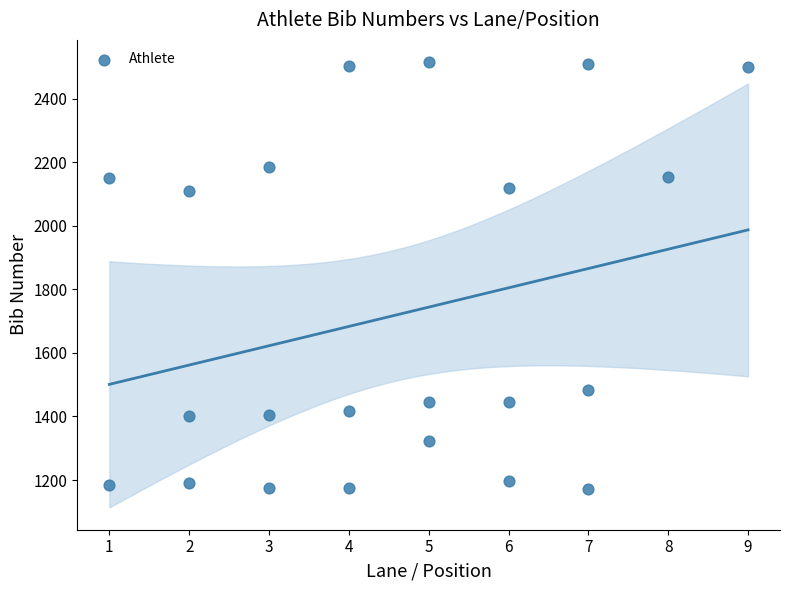

What is the range of X values (max minus min)?

8